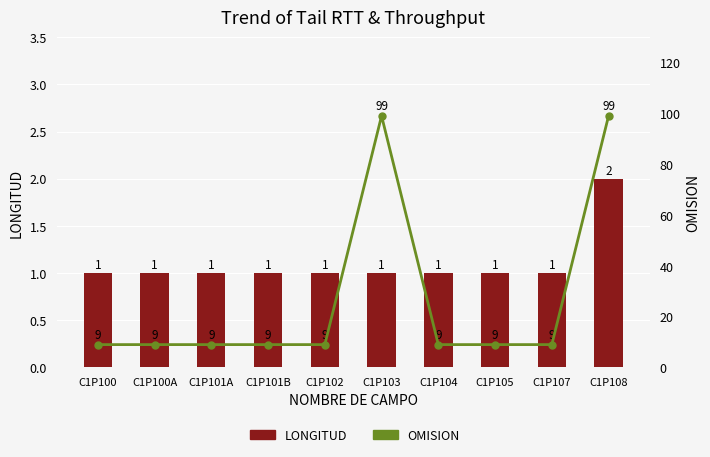

What is the smallest value displayed?

1